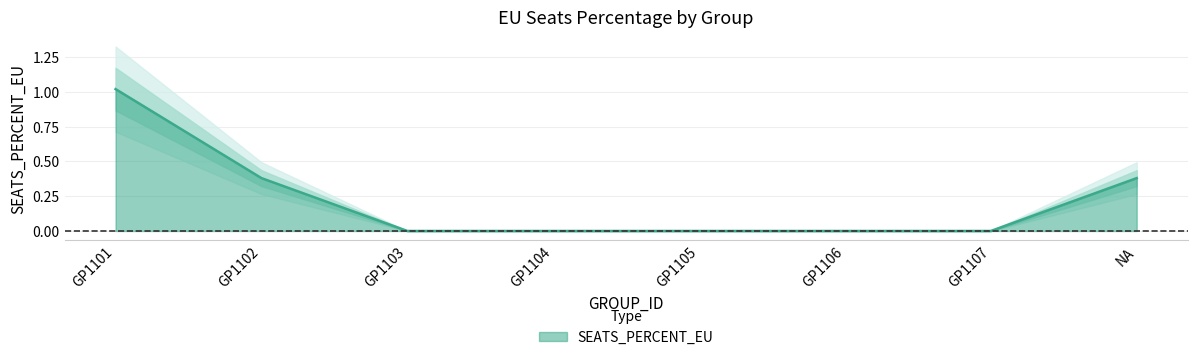

What is the difference between the maximum and minimum values?

1.0